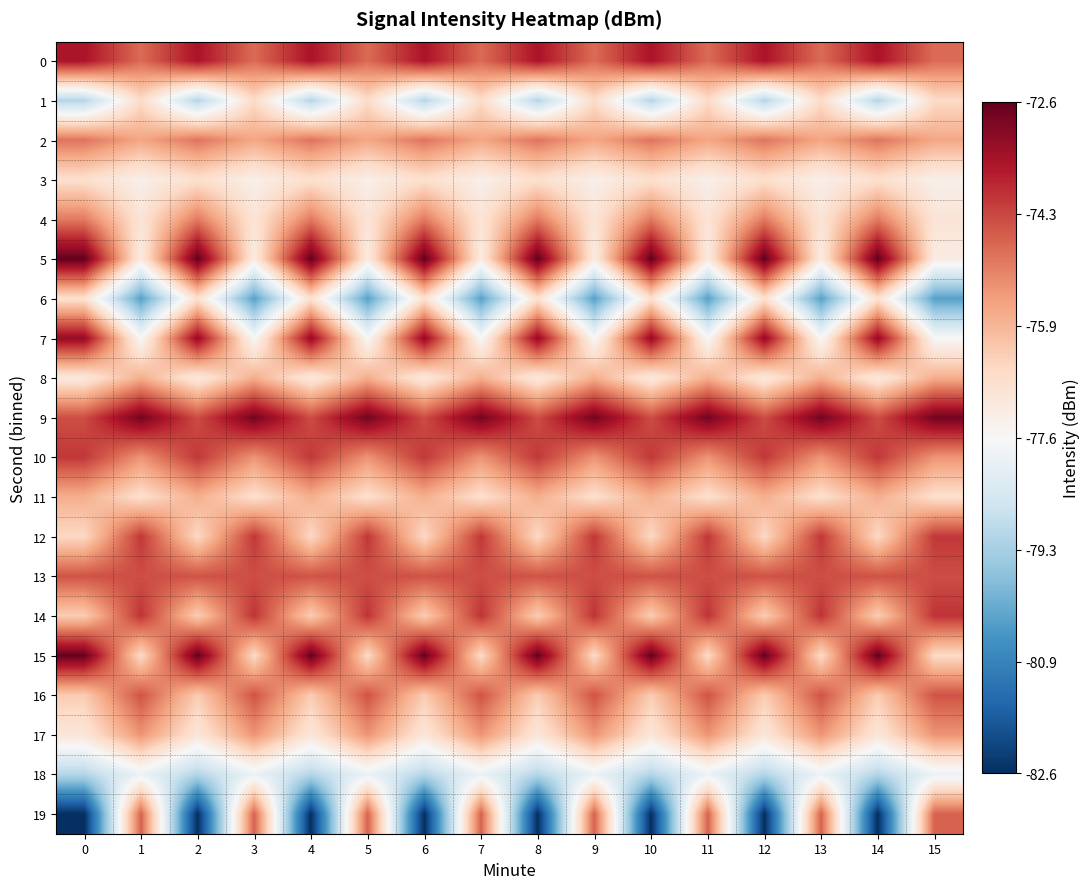

What is the spread (max minus min) of values at 10?

10.0